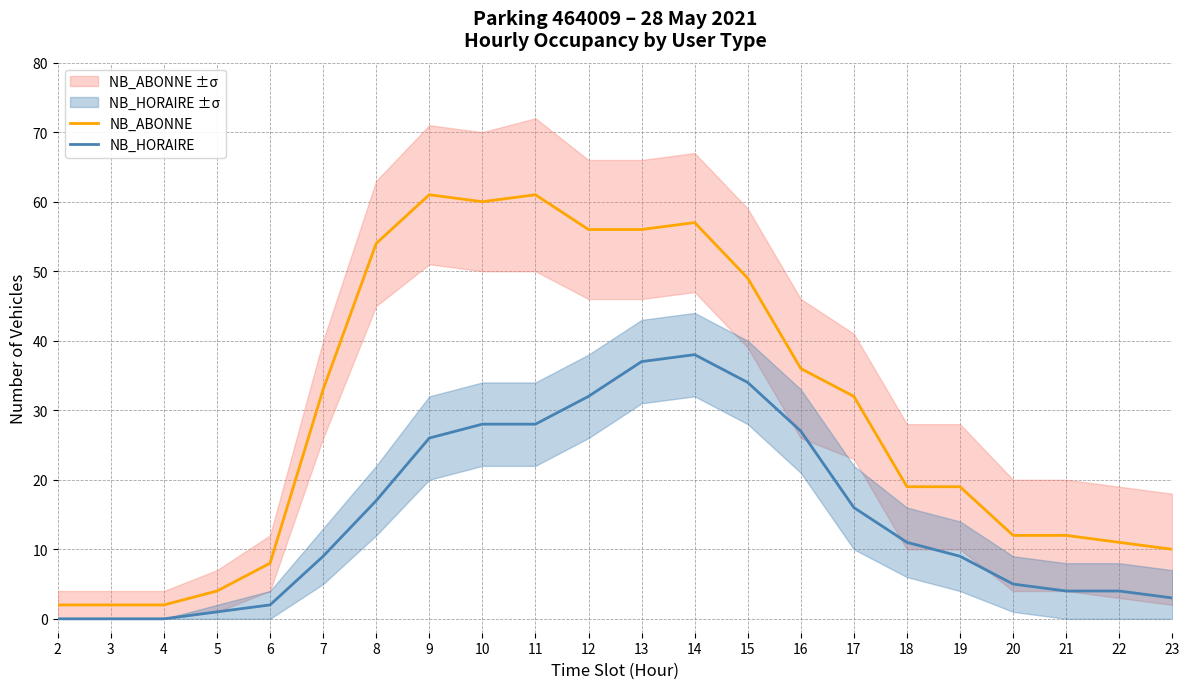

Which series changed the most between 8 and 11?

NB_HORAIRE